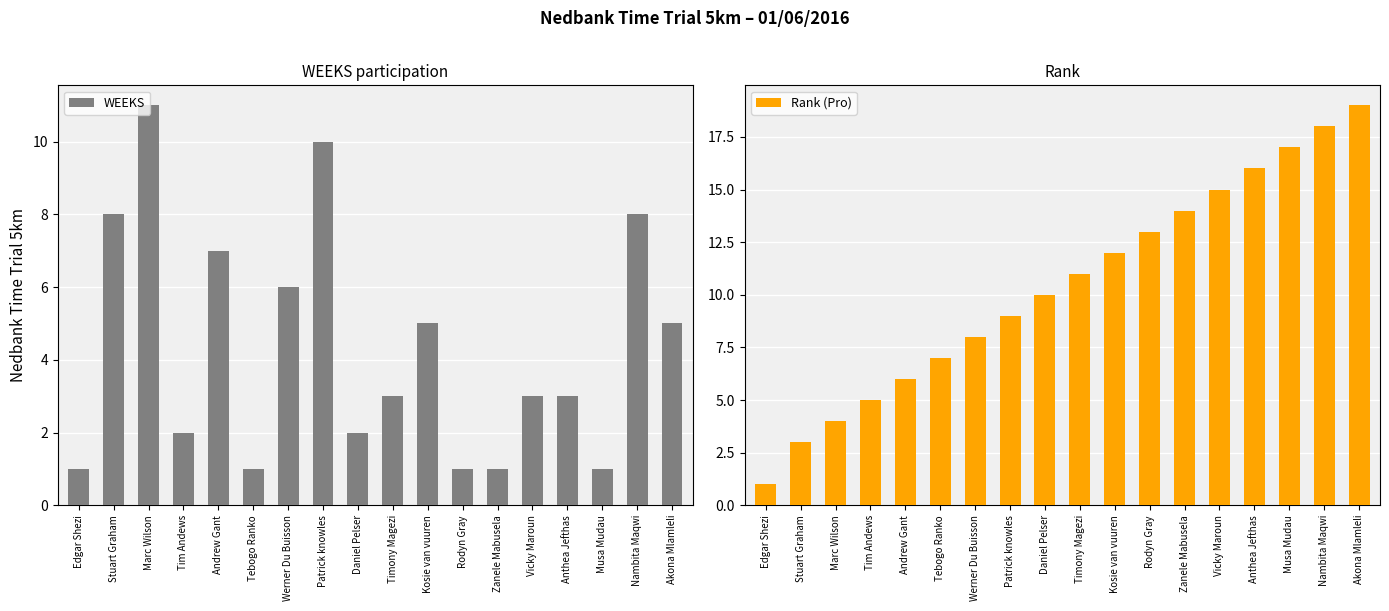

What is the label of the 17th bar from the left?

Nambita Maqwi